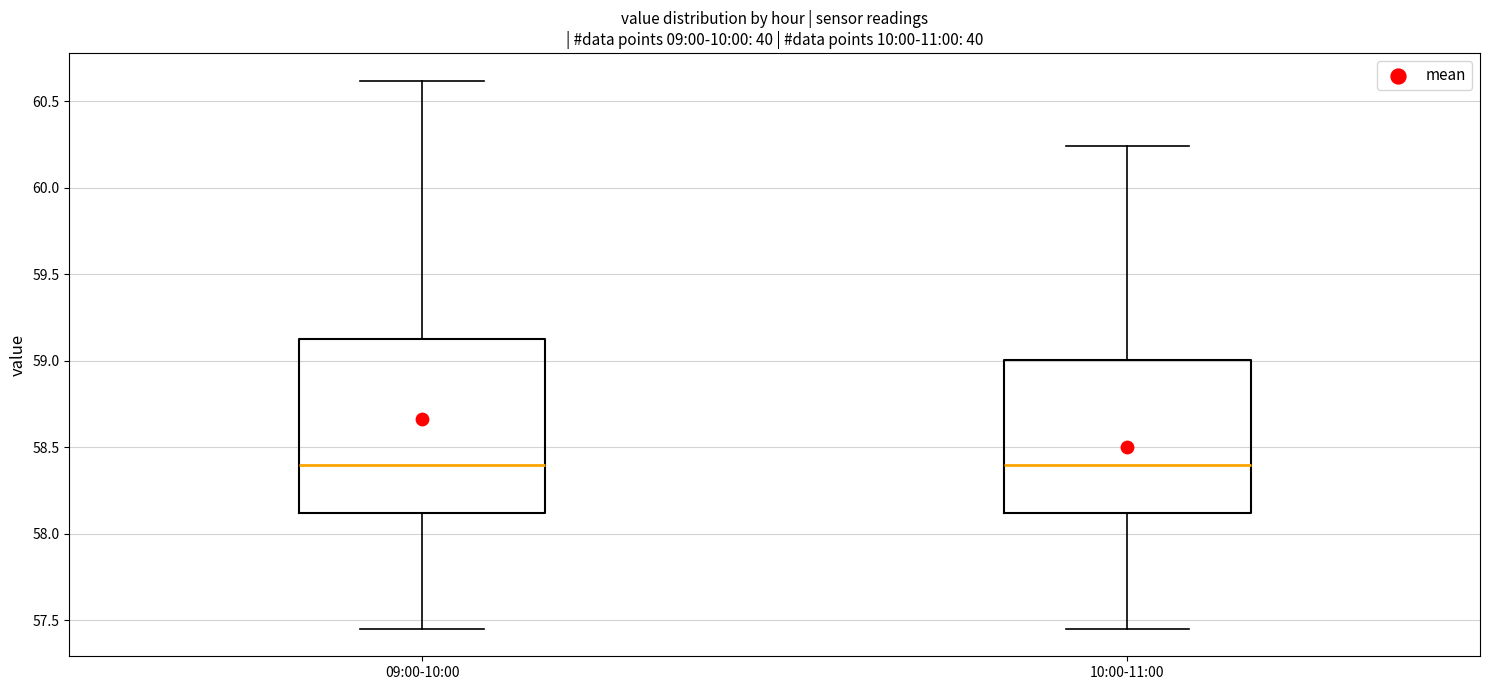

Reading left to right, read every box against the y-axis: the position of its median line, the range the box covers, and the ends of its whiskers. The values are not printed on the chart, so give them approximately, as read against the axis.

09:00-10:00: median 58.40, box 58.10 to 59.15, whiskers 57.45 to 60.60
10:00-11:00: median 58.40, box 58.10 to 59.00, whiskers 57.45 to 60.25